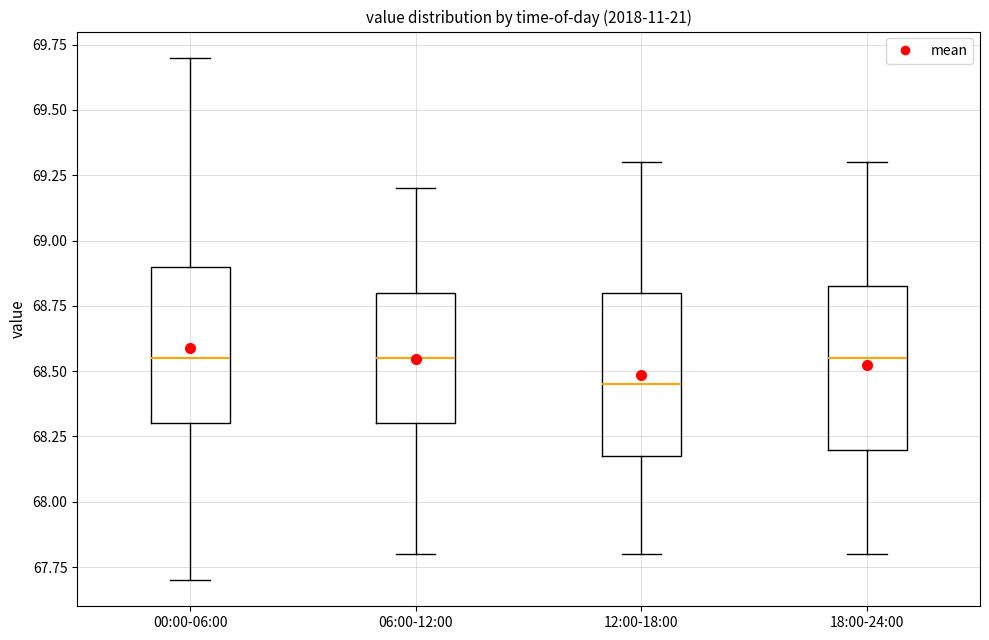

Reading left to right, transcribe this box plot: for each box, give where its median line is, the range the box spans, and where its two whiskers end, as read against the y-axis. The values are not printed on the chart, so give them approximately, as read against the axis.

00:00-06:00: median 68.55, box 68.30 to 68.90, whiskers 67.70 to 69.70
06:00-12:00: median 68.55, box 68.30 to 68.80, whiskers 67.80 to 69.20
12:00-18:00: median 68.45, box 68.20 to 68.80, whiskers 67.80 to 69.30
18:00-24:00: median 68.55, box 68.20 to 68.85, whiskers 67.80 to 69.30